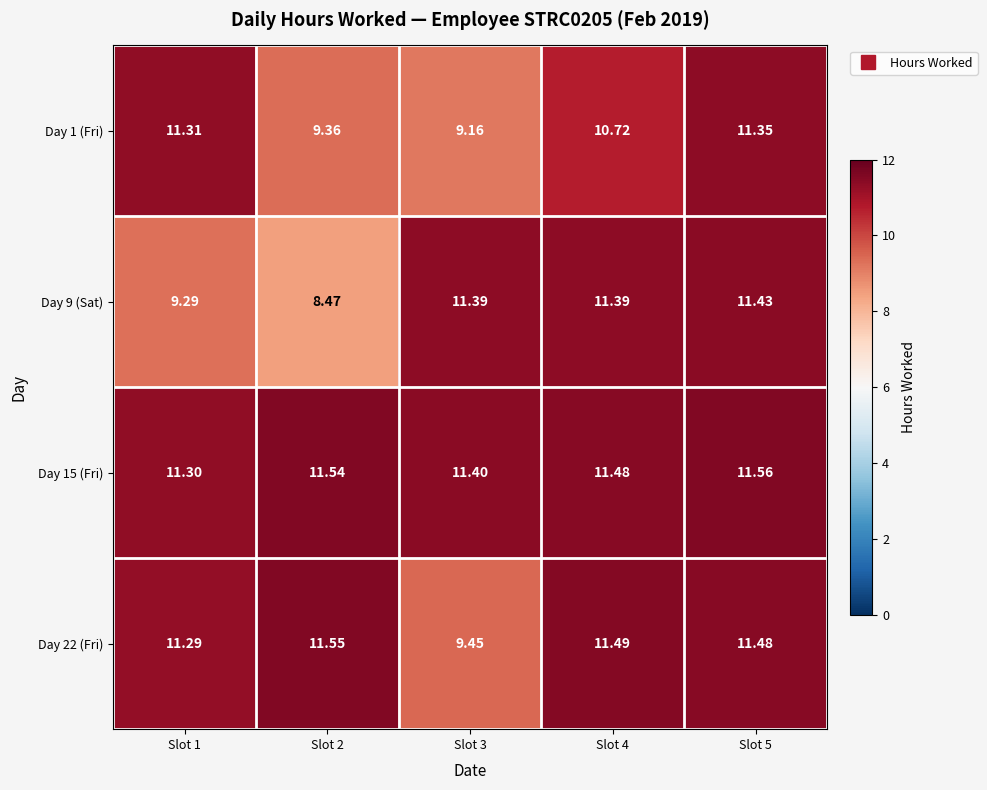

Rank the series by their maximum value, from lowest to highest.

Day 1 (Fri), Day 9 (Sat), Day 22 (Fri), Day 15 (Fri)